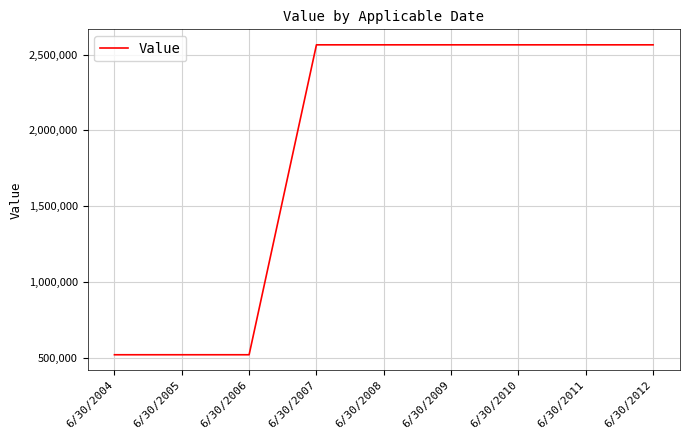

What is the greatest value displayed?

2564843